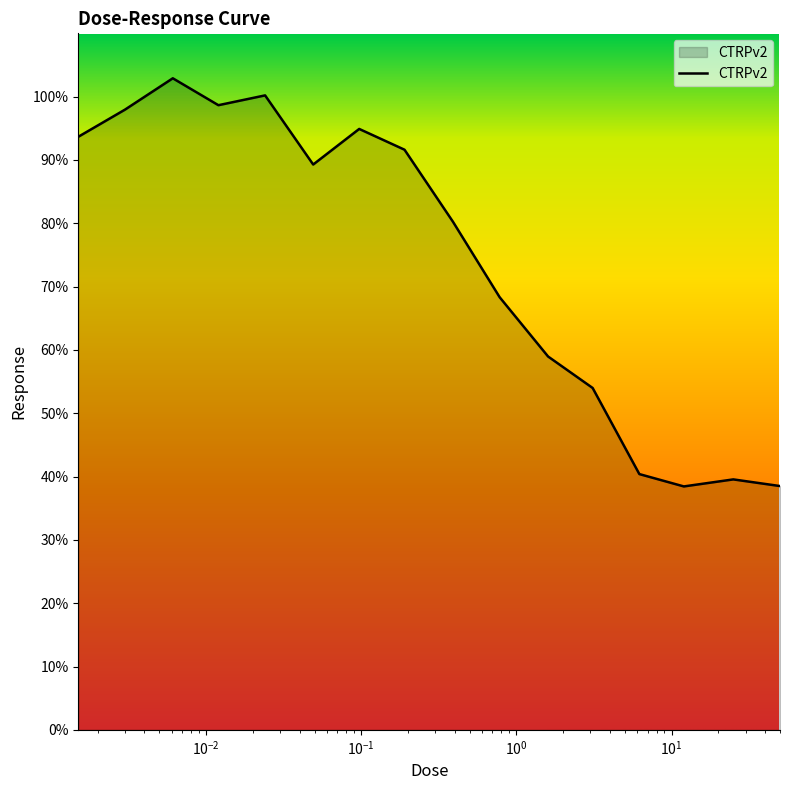

What is the smallest value displayed?

38.4